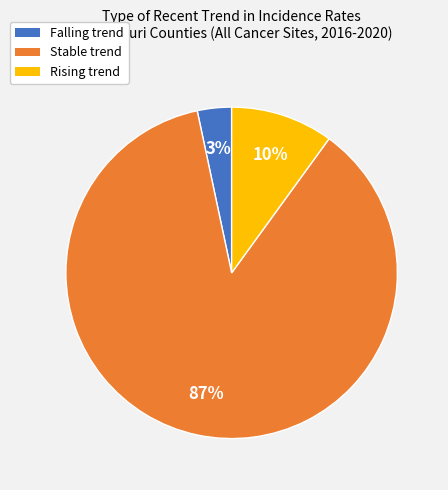

Count the number of slices in the pie.

3